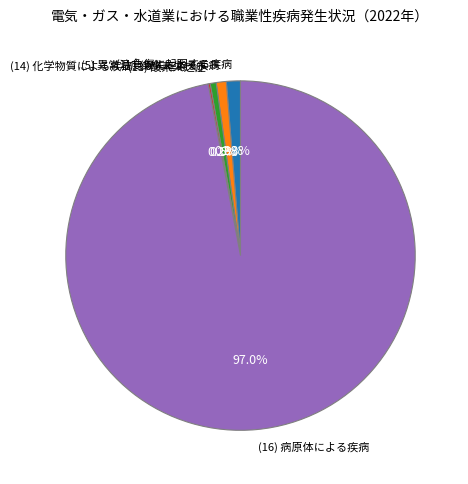

Which slice represents more than half of the pie?

(16) 病原体による疾病